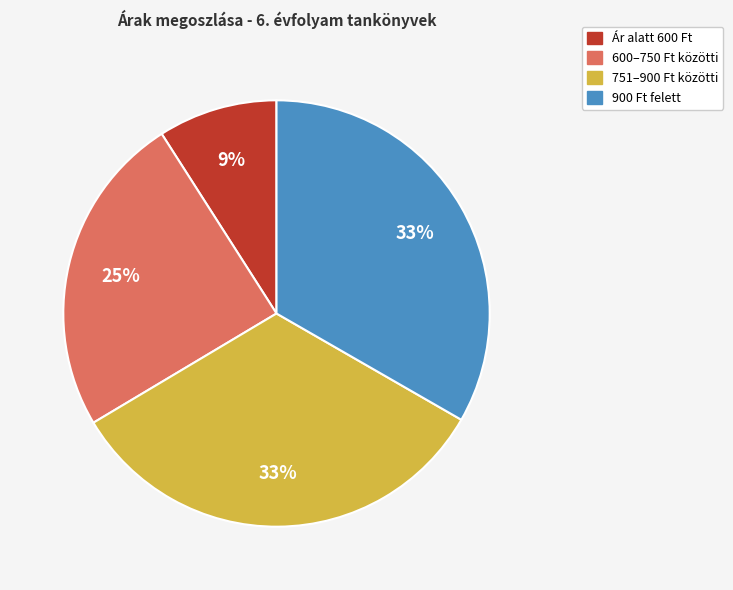

Count the number of slices in the pie.

4